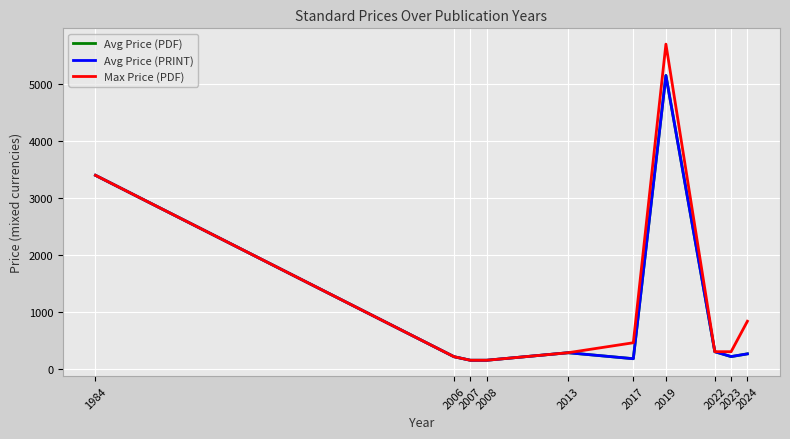

What is the greatest value displayed?

5700.0